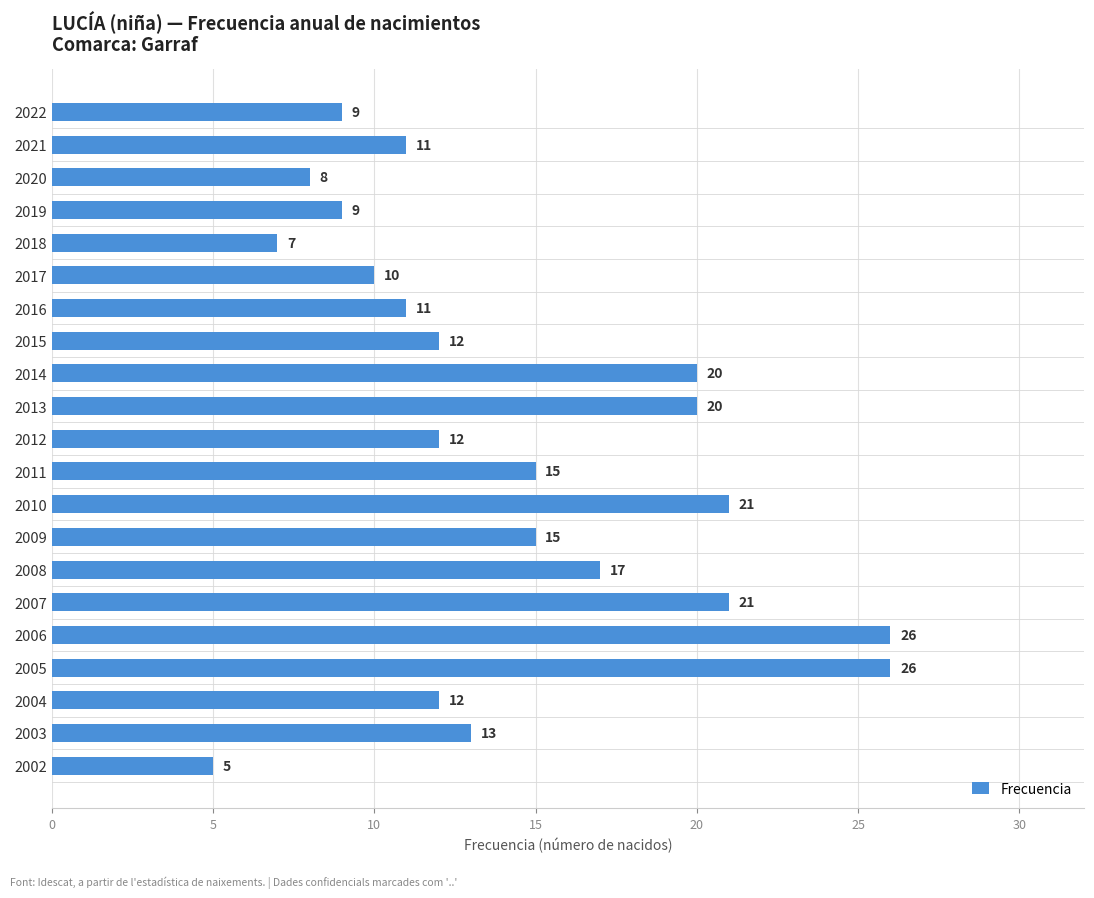

What value does the data have at 2006?

26